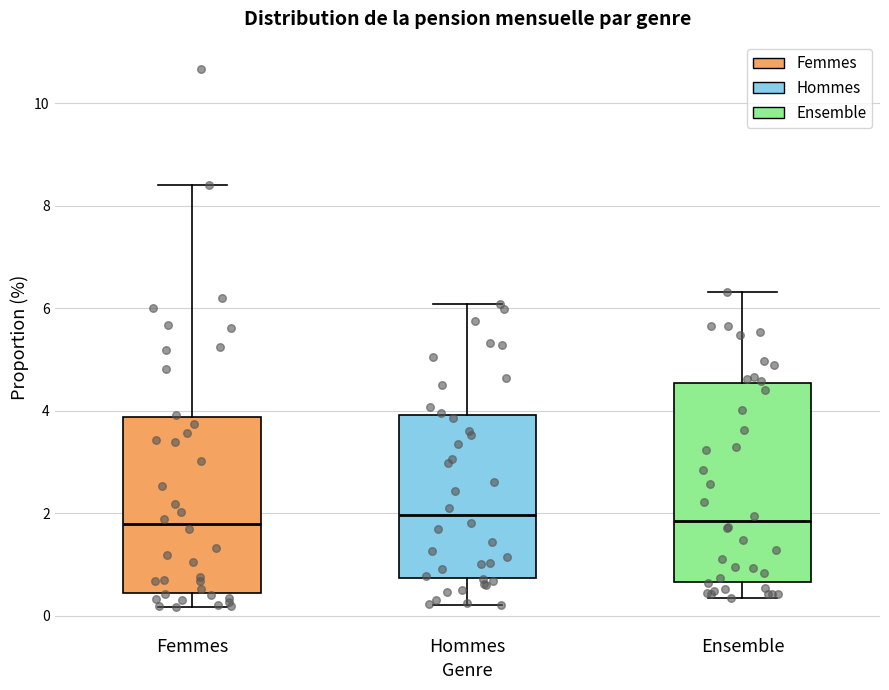

Where does the upper whisker of the box for Ensemble end on the y-axis? The values are not printed on the chart, so give them approximately, as read against the axis.

6.4